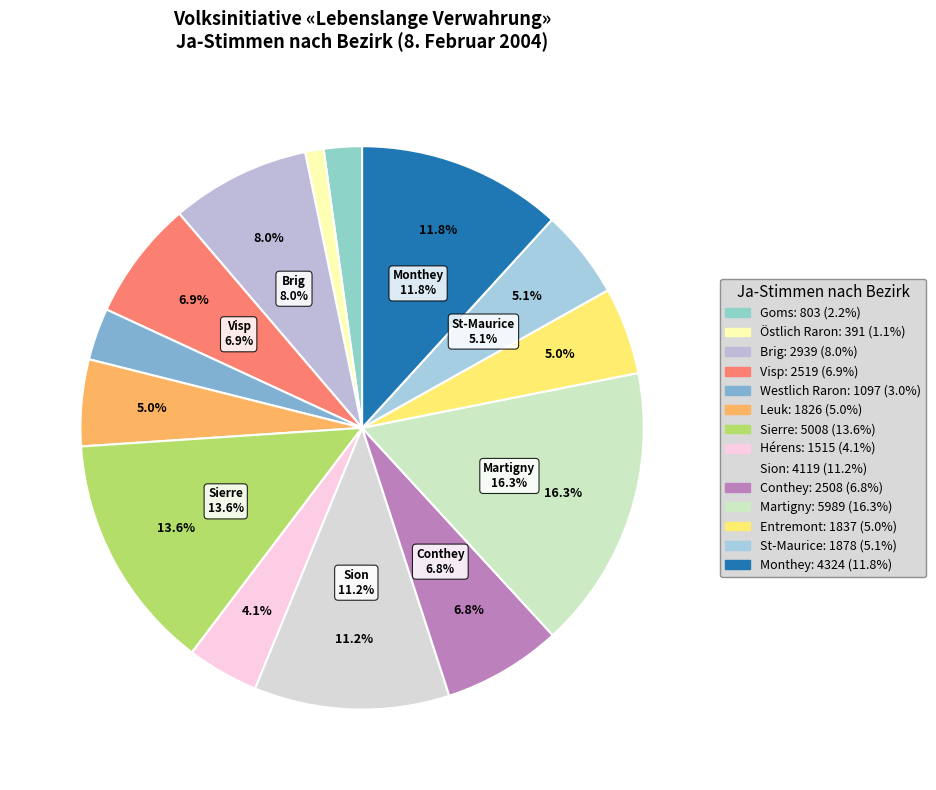

What portion of the pie excludes Sierre?

86.4%